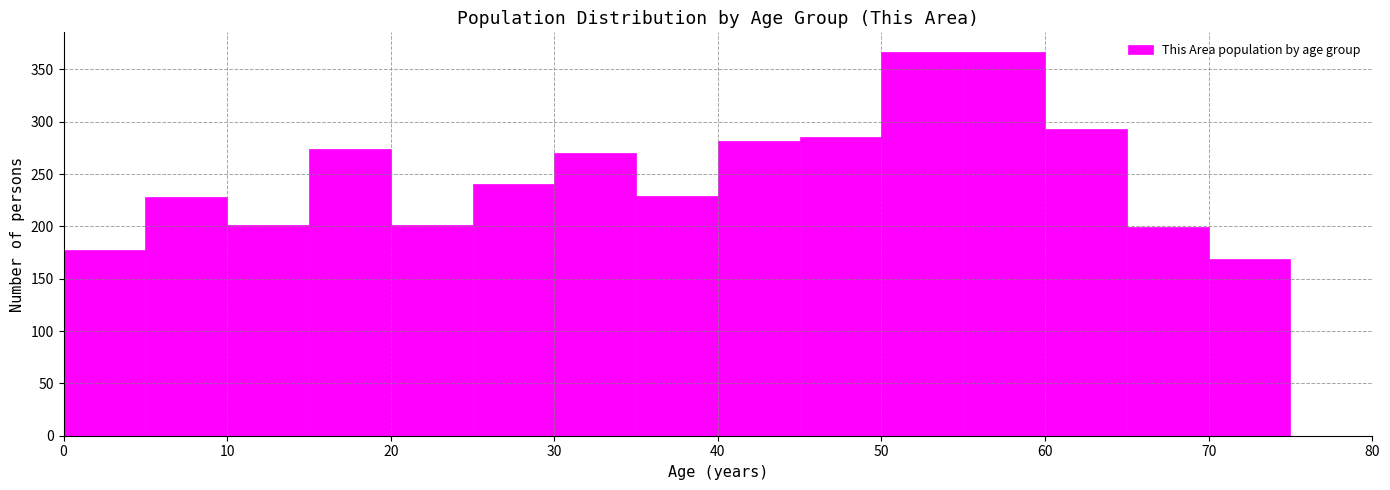

Reading left to right, transcribe this chart: for each bar, give the range it covers on the x-axis and its height. The values are not printed on the chart, so give them approximately, as read against the axis.

0 to 5: 175
5 to 10: 230
10 to 15: 200
15 to 20: 275
20 to 25: 200
25 to 30: 240
30 to 35: 270
35 to 40: 230
40 to 45: 280
45 to 50: 285
50 to 55: 365
55 to 60: 365
60 to 65: 295
65 to 70: 200
70 to 75: 170
75 to 80: 0